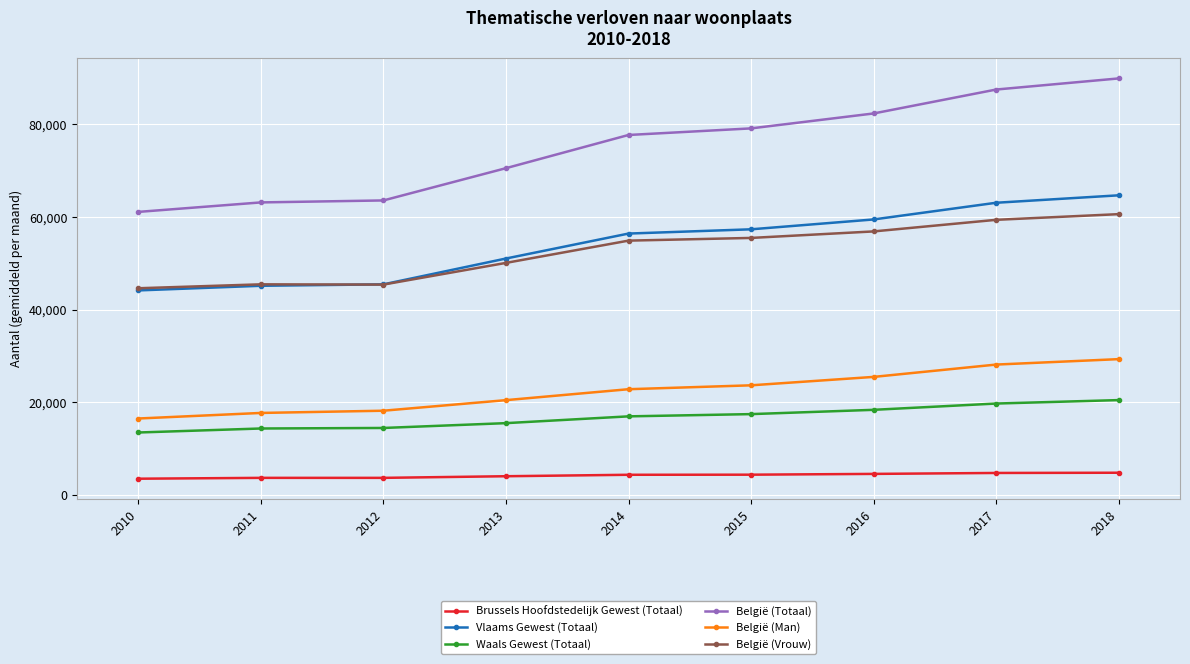

What is the total value across all series at 2013?

211636.3